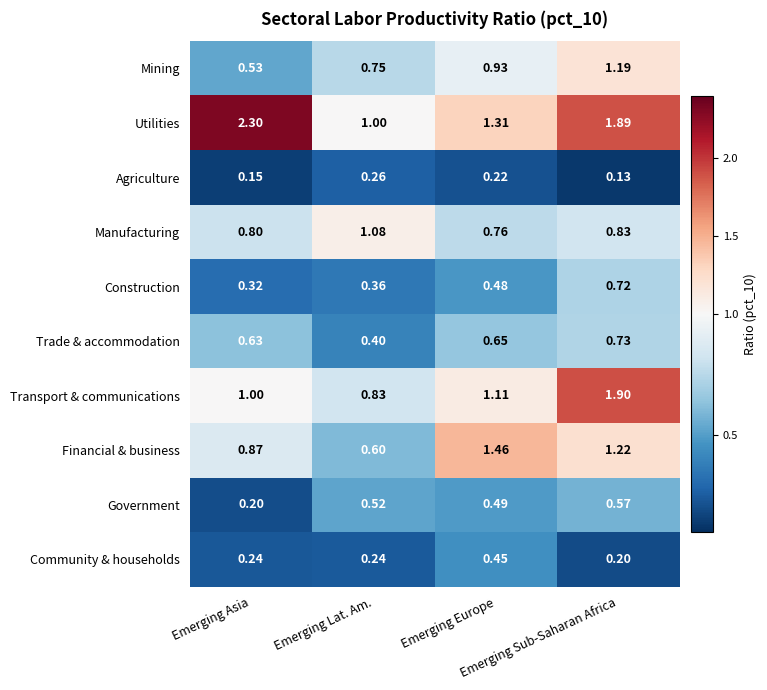

List the series in order of their peak value, lowest first.

Agriculture, Community & households, Government, Construction, Trade & accommodation, Manufacturing, Mining, Financial & business, Transport & communications, Utilities